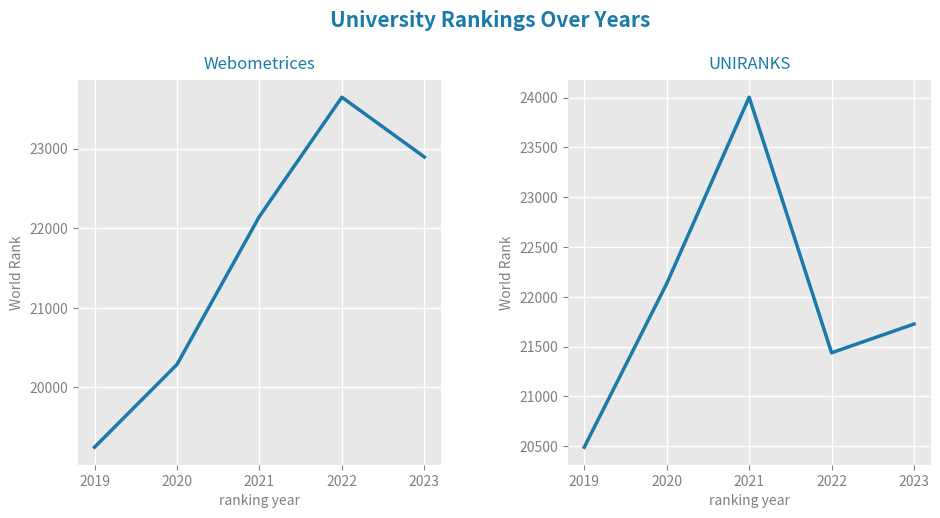

What is the change in value from 2019 to 2023?

+1238